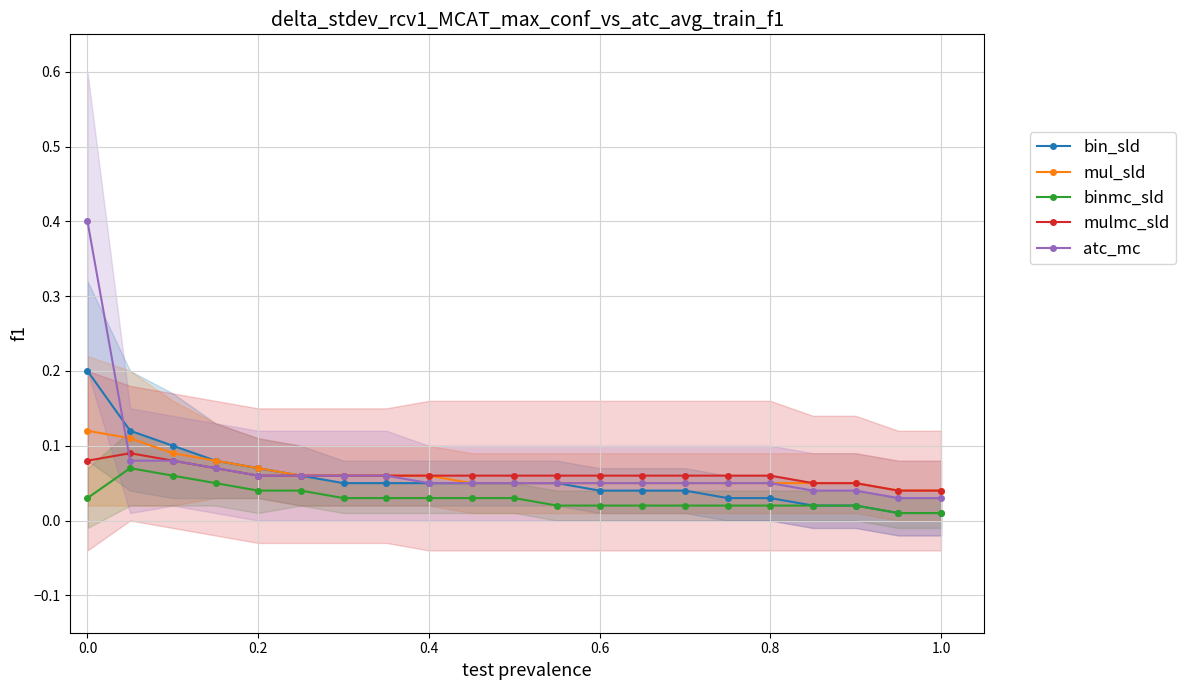

True or false: mulmc_sld and binmc_sld cross at least once.

False